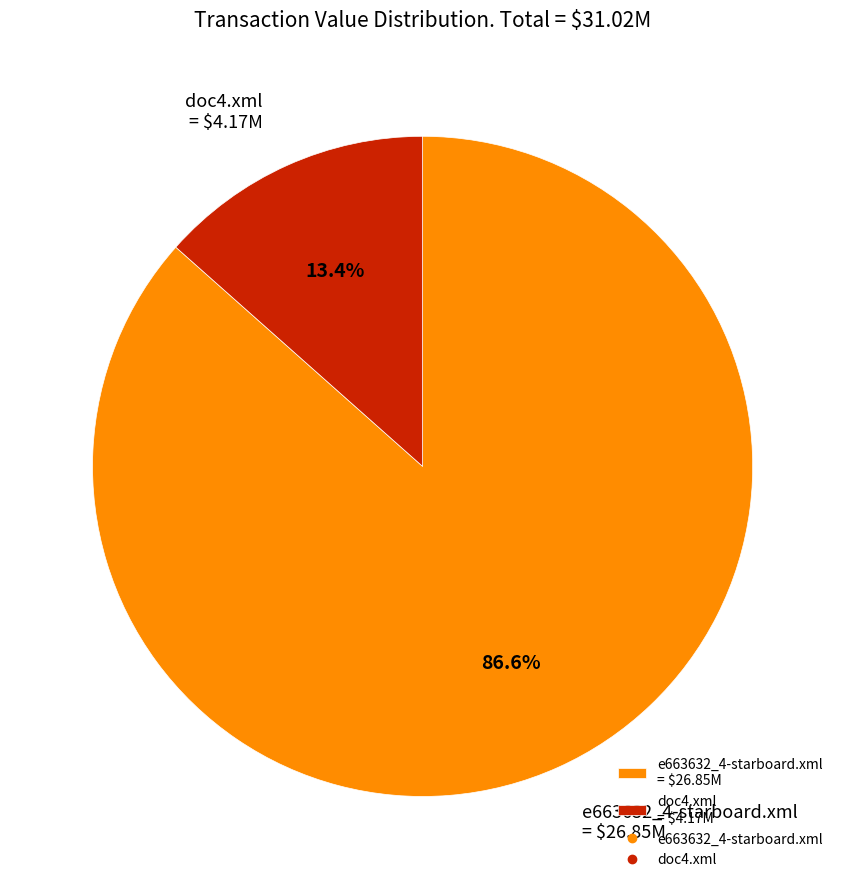

To the nearest percent, what percentage of the pie is doc4.xml?

13%